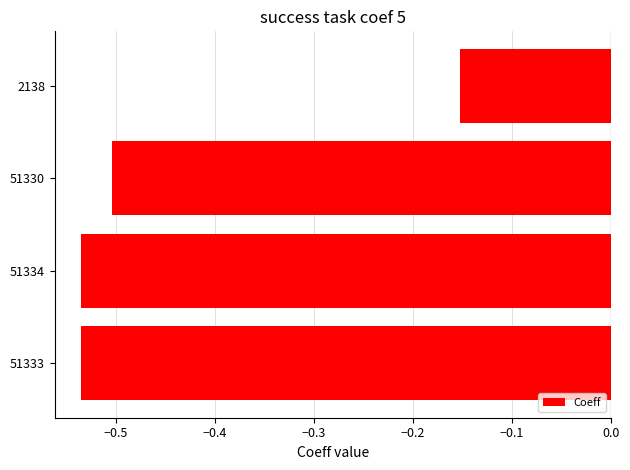

What is the change in value from 51333 to 2138?

+0.4